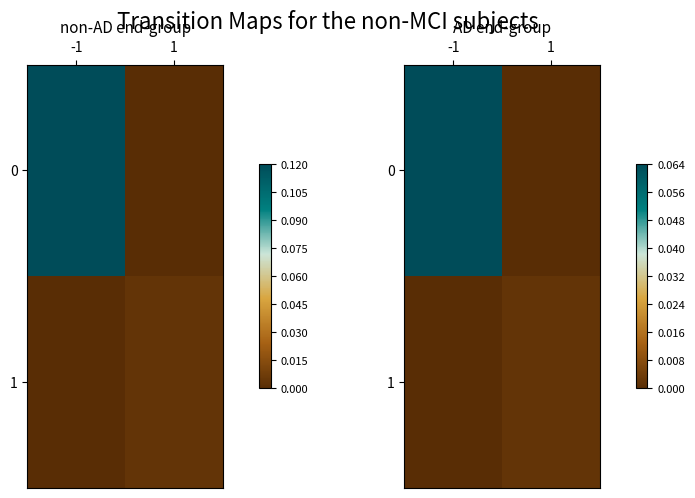

The value of 0 at 1 is 0.0. True or false?

True